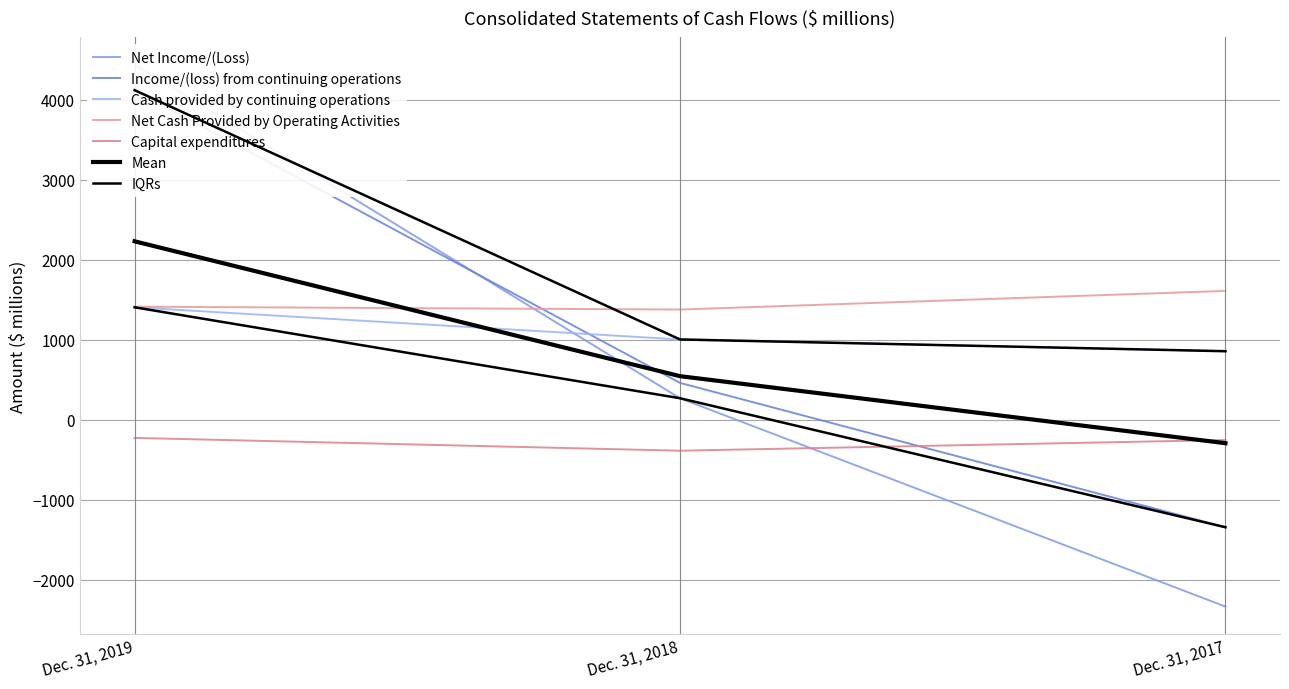

At which label does Income/(loss) from continuing operations first exceed 460?

Dec. 31, 2019